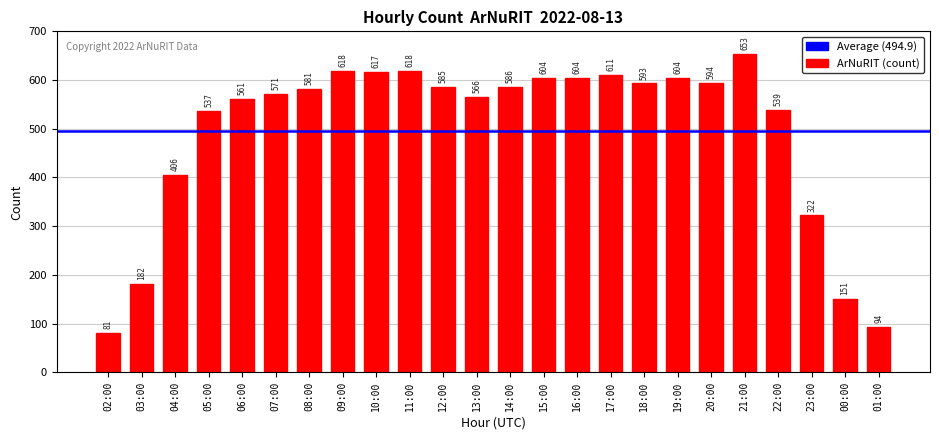

Which has a higher value, 14:00 or 02:00?

14:00